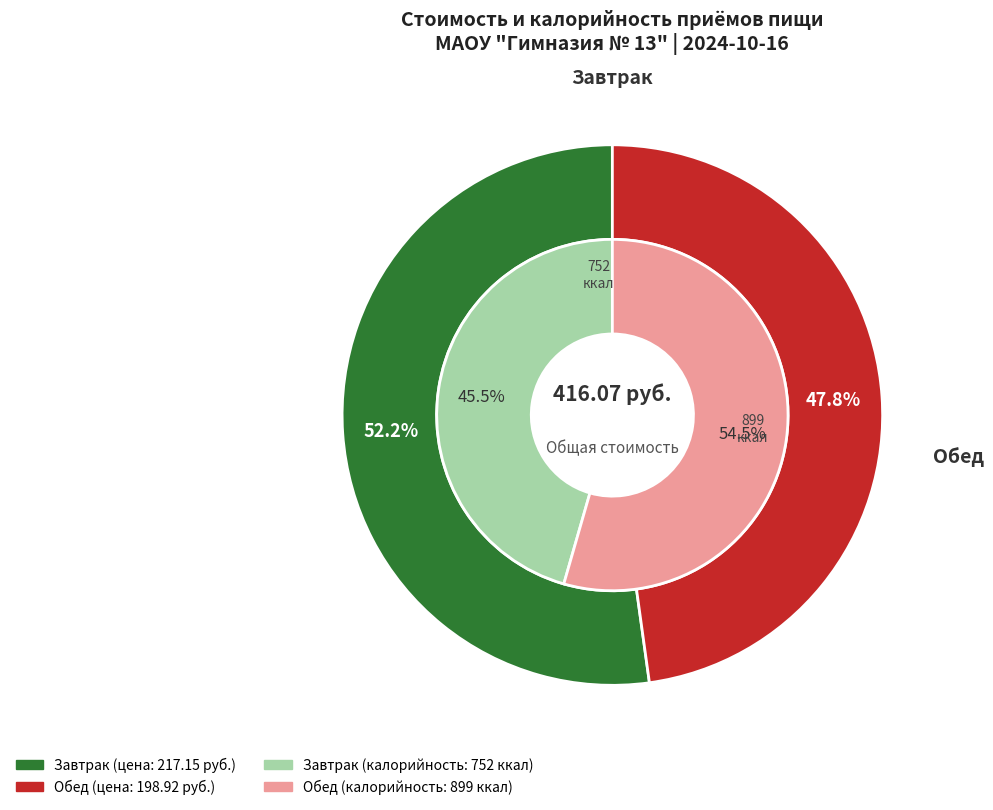

Which category has the smallest portion of the pie?

Обед